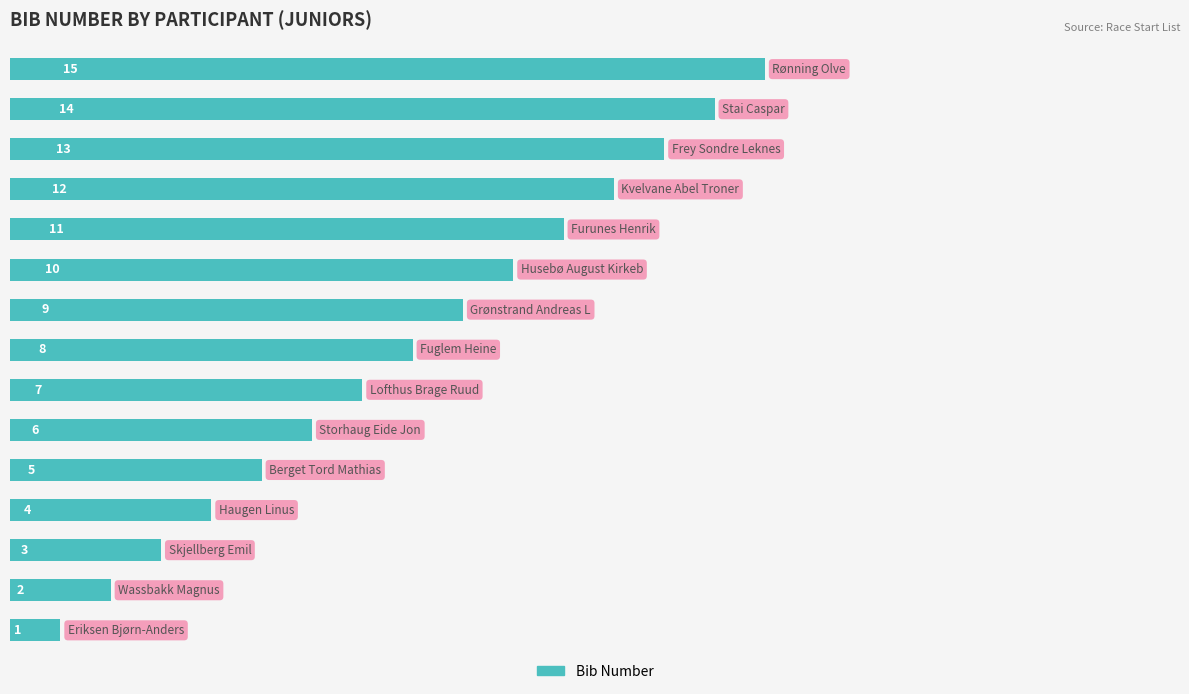

What is the difference between the maximum and minimum values?

14